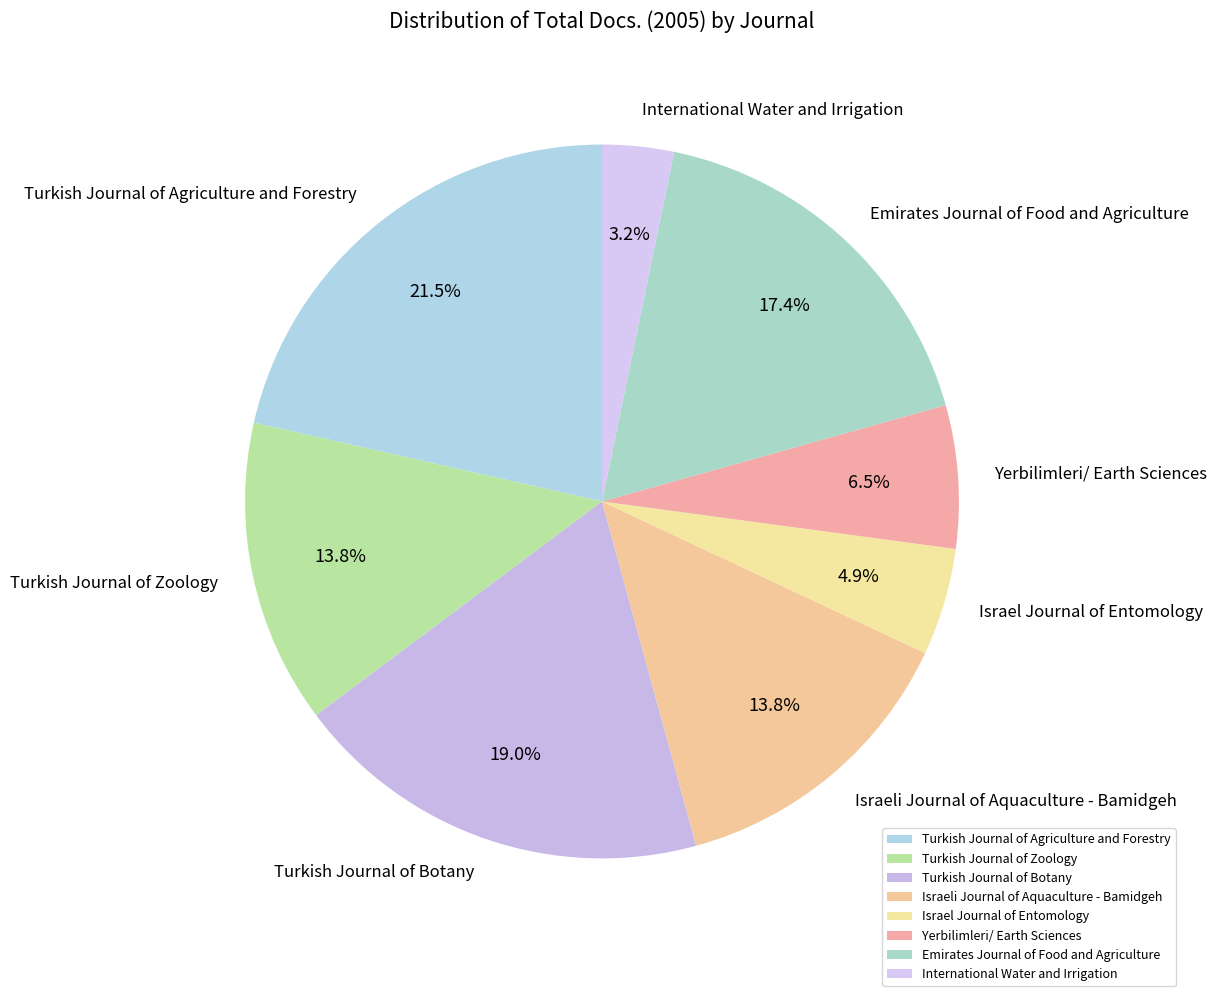

Is there any slice that represents more than half of the pie?

No